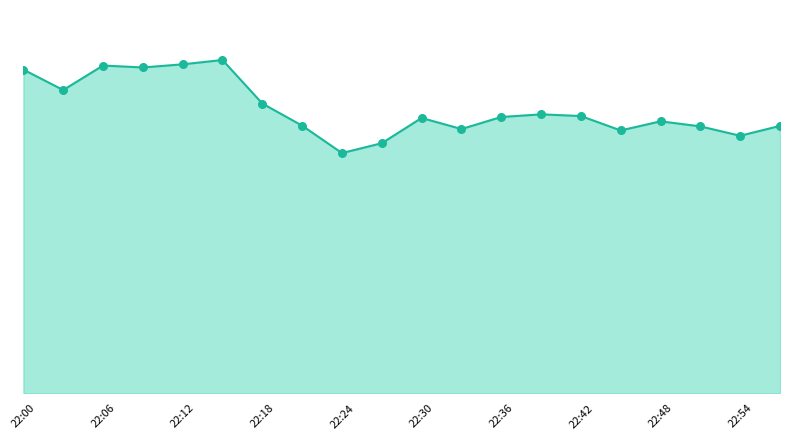

What are all the series names shown in the legend?

X0_M11 (μg/m³) line, X0_M11 (μg/m³) markers